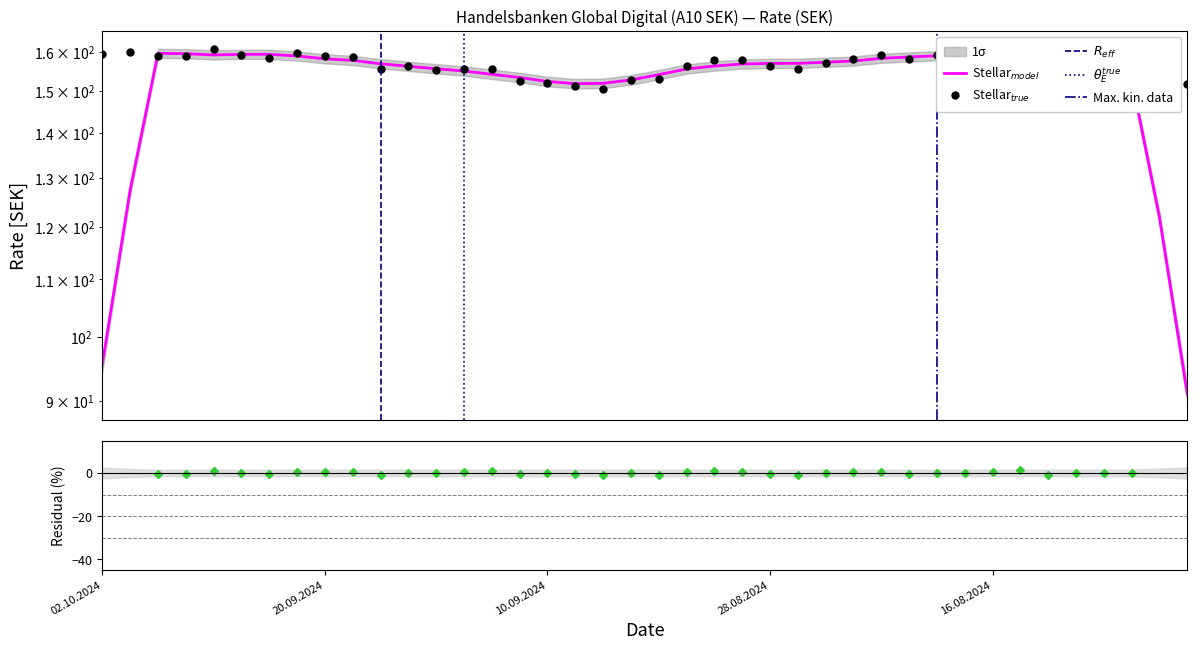

What is the label of the 10th point from the right?

20.08.2024